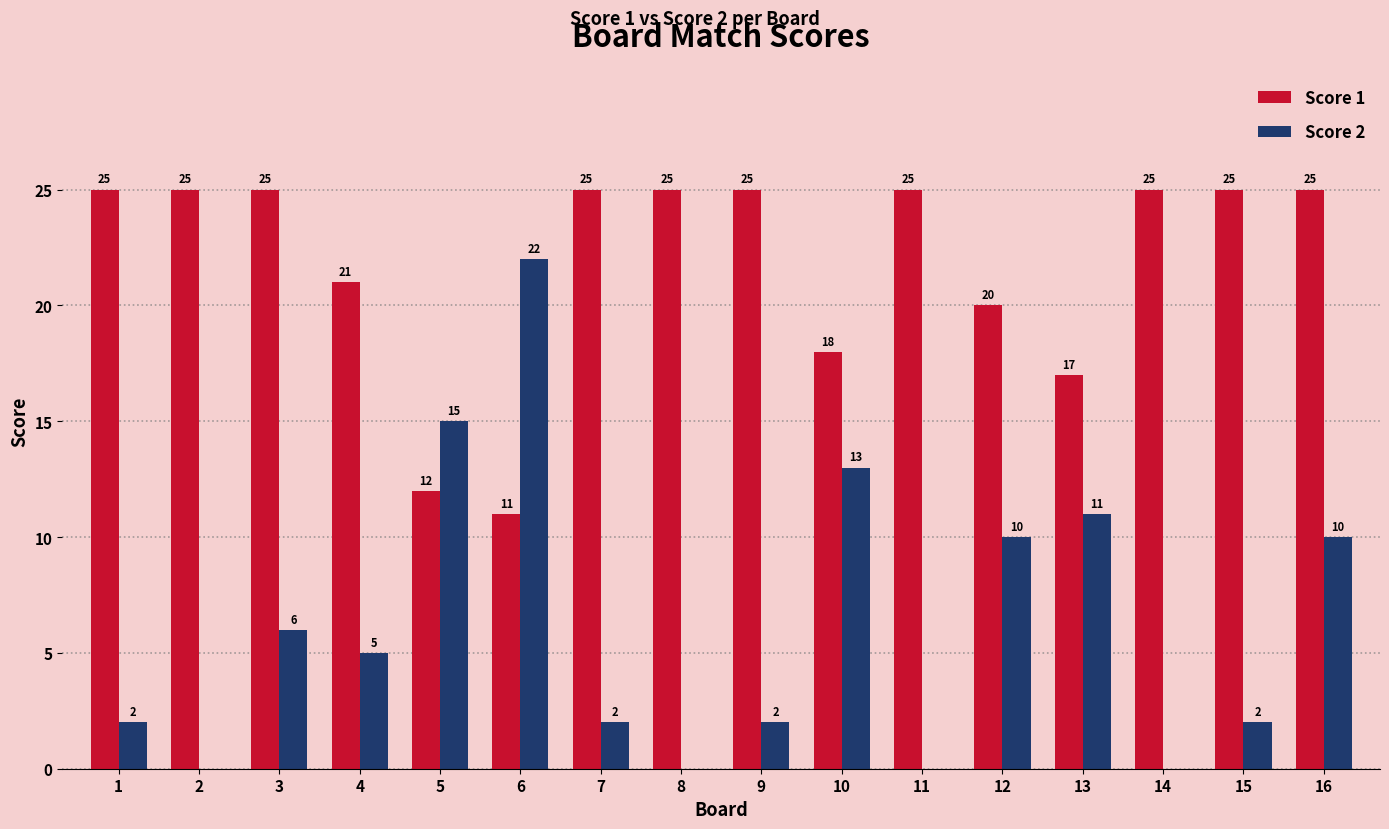

Reading left to right, list all the values displayed in this chart.

Score 1: 1=25	2=25	3=25	4=21	5=12	6=11	7=25	8=25	9=25	10=18	11=25	12=20	13=17	14=25	15=25	16=25
Score 2: 1=2	2=0	3=6	4=5	5=15	6=22	7=2	8=0	9=2	10=13	11=0	12=10	13=11	14=0	15=2	16=10